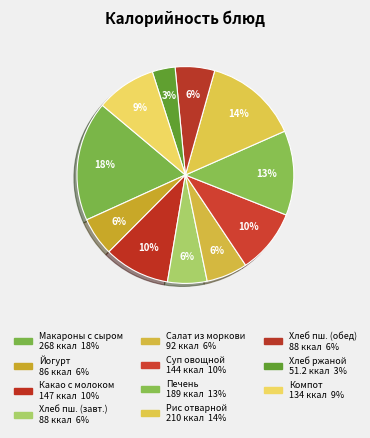

How many slices are in this pie chart?

11